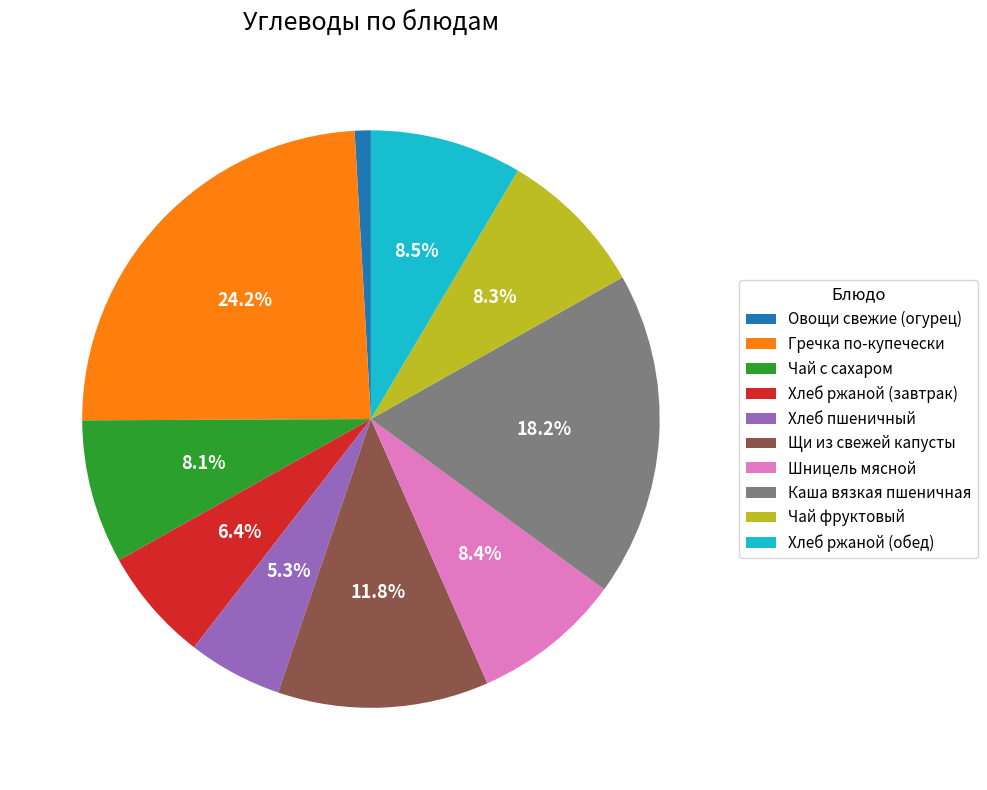

To the nearest percent, what portion does Шницель мясной represent?

8%